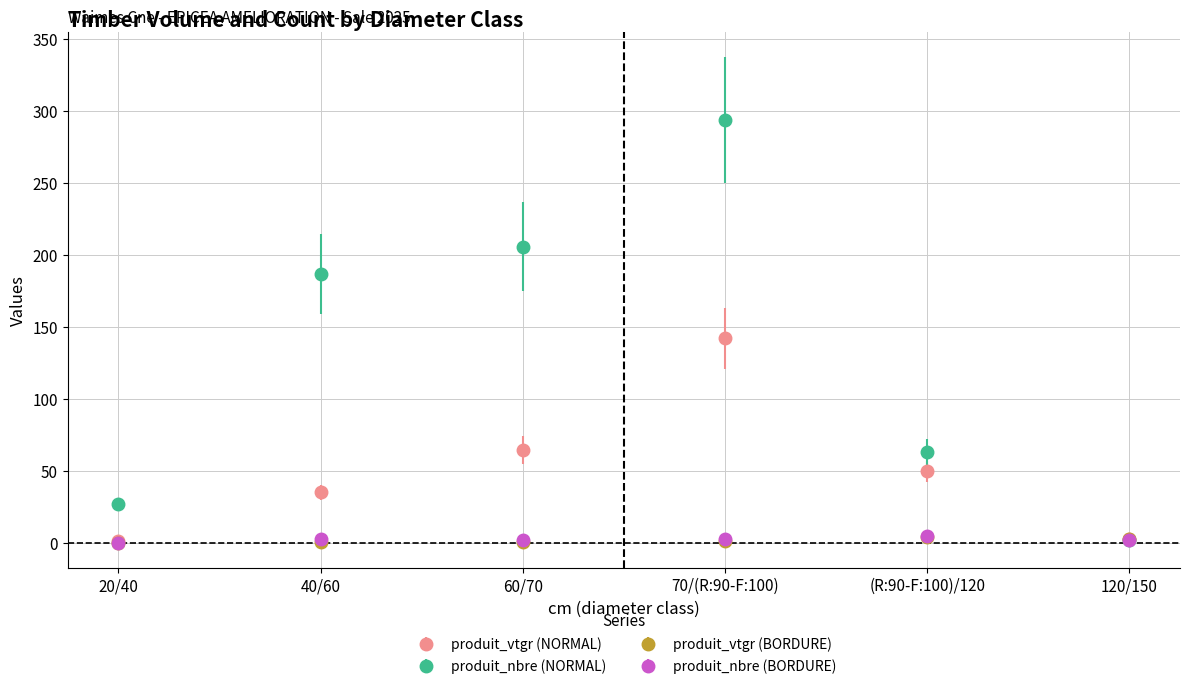

What is the label of the 6th point from the left?

120/150